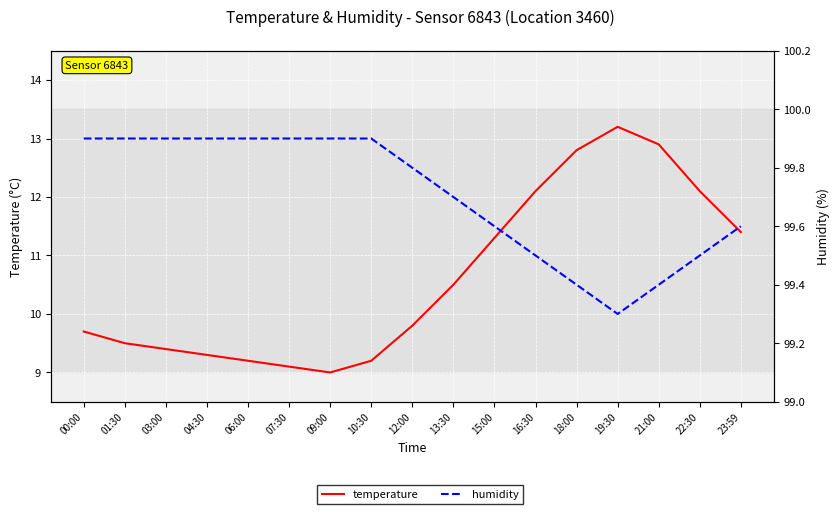

Rank the series at 19:30 from lowest to highest value.

temperature, humidity